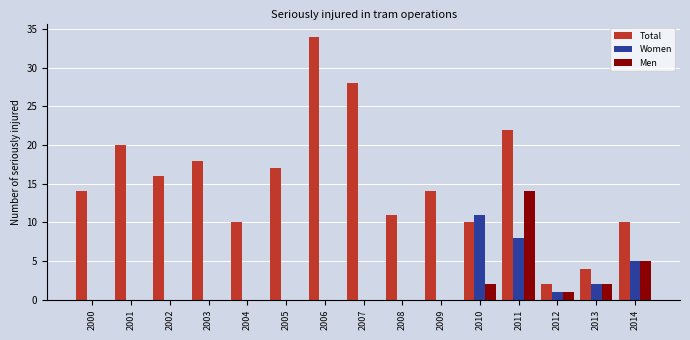

Which series has the largest range (max minus min)?

Total